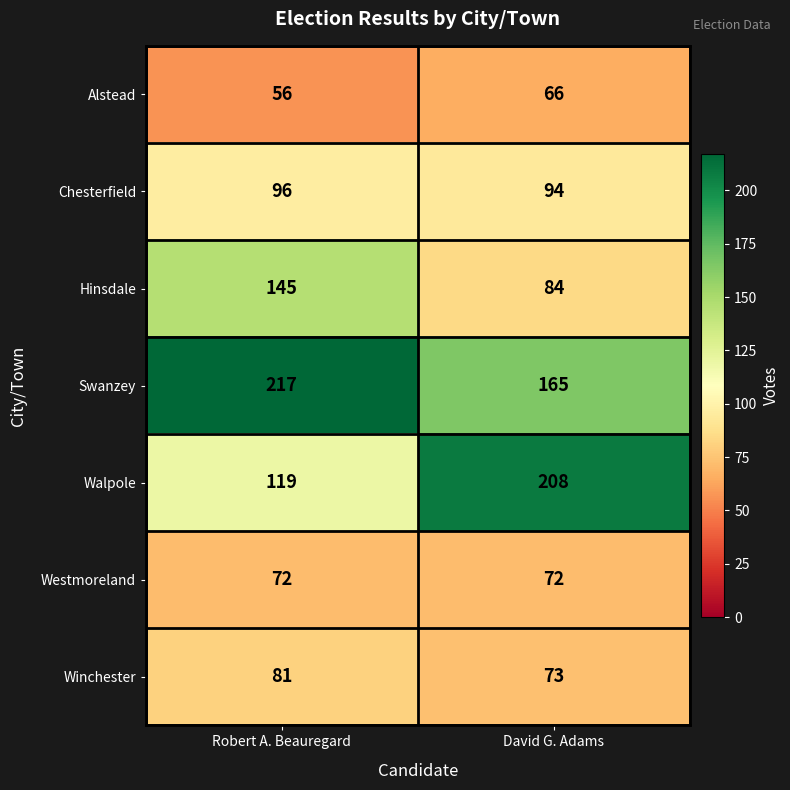

What is the average value of the Swanzey series?

191